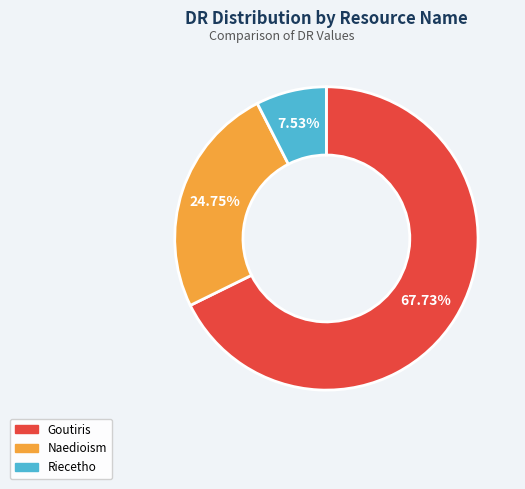

What percentage is the Goutiris slice, to the nearest percent?

68%